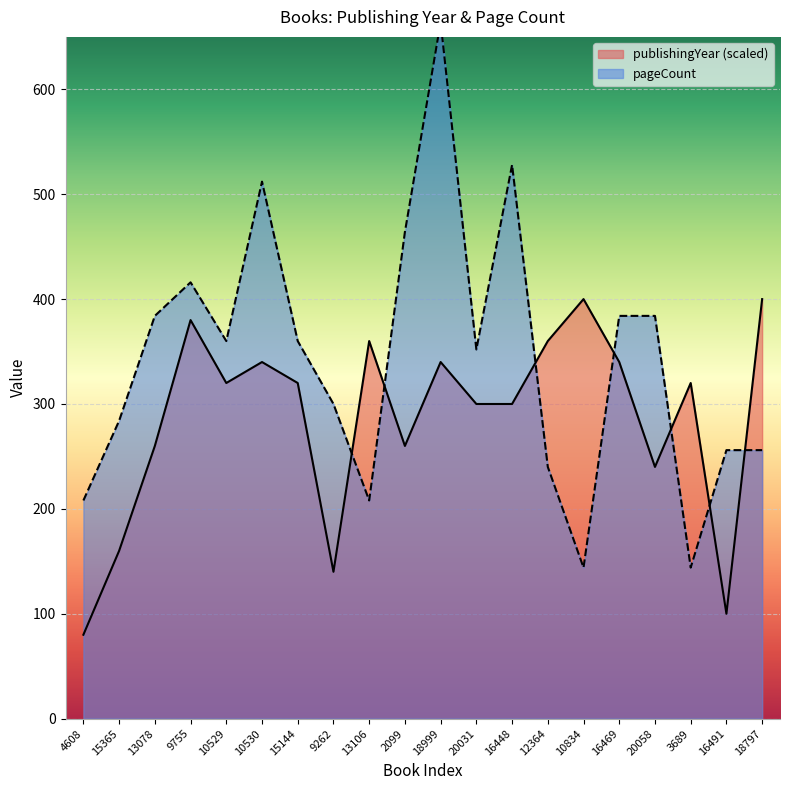

What is the difference between the maximum and minimum values in the pageCount series?

520